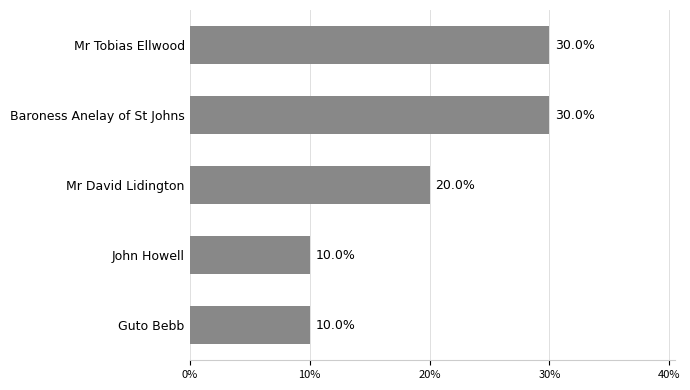

Does the chart contain any negative values?

No